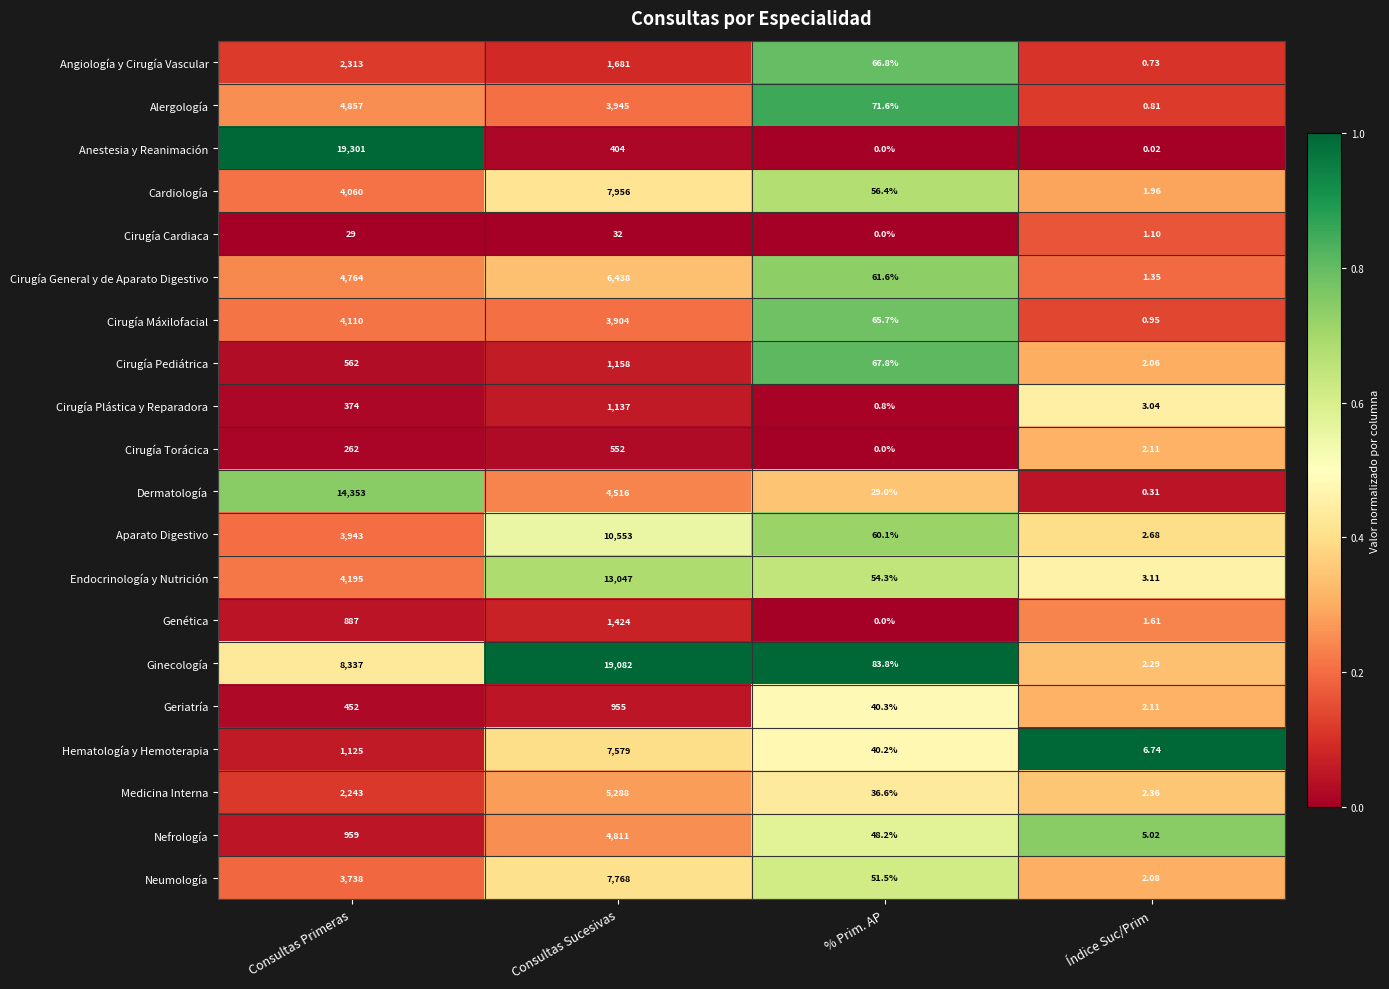

Rank the categories by Medicina Interna value from lowest to highest.

Índice Suc/Prim, % Prim. AP, Consultas Primeras, Consultas Sucesivas